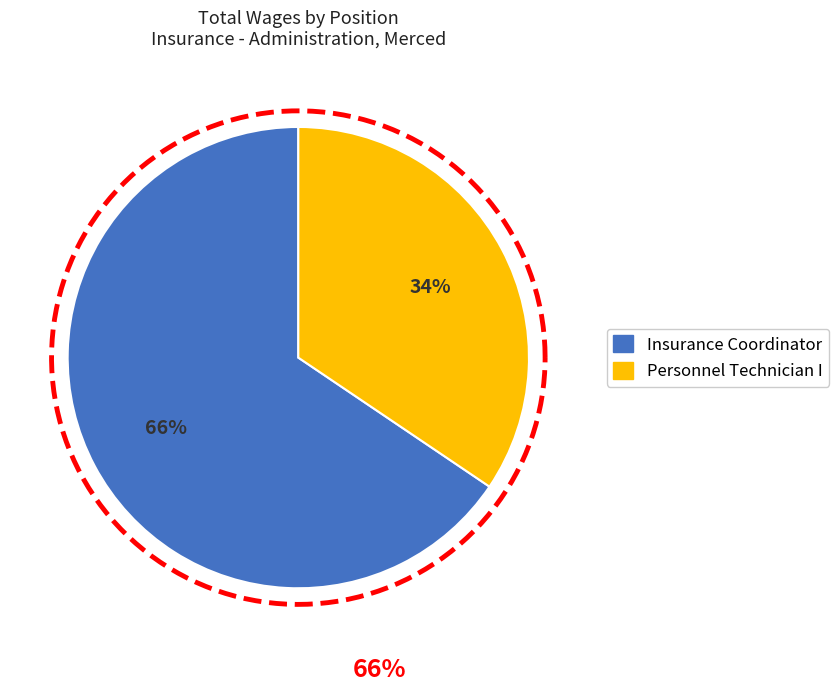

Rank the categories by value from highest to lowest.

Insurance Coordinator, Personnel Technician I